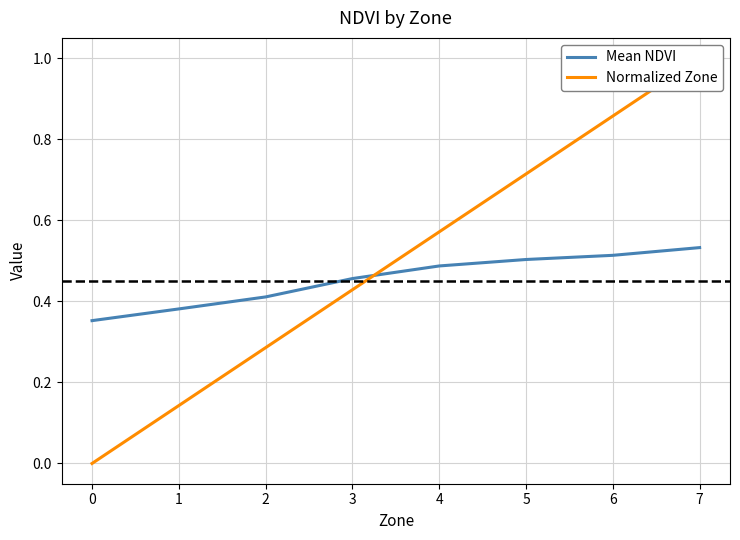

List the series in order of their overall mean, lowest first.

Mean NDVI, Normalized Zone